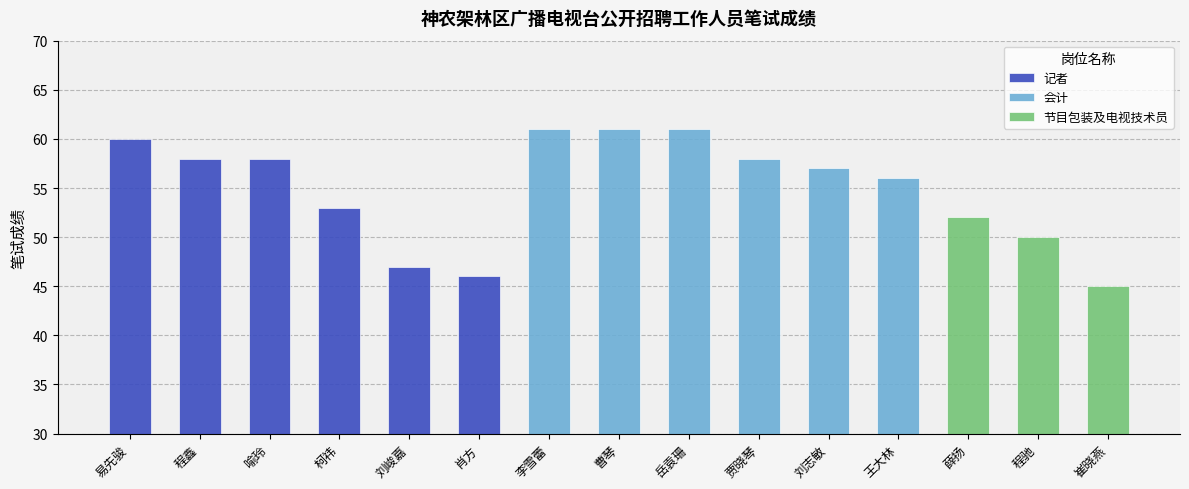

Rank the categories by value from lowest to highest.

崔晓燕, 肖方, 刘峻嘉, 程驰, 薛扬, 柯祎, 王大林, 刘志敏, 程鑫, 喻玲, 贾晓琴, 易先骏, 李雪蕾, 曹琴, 岳袁珊